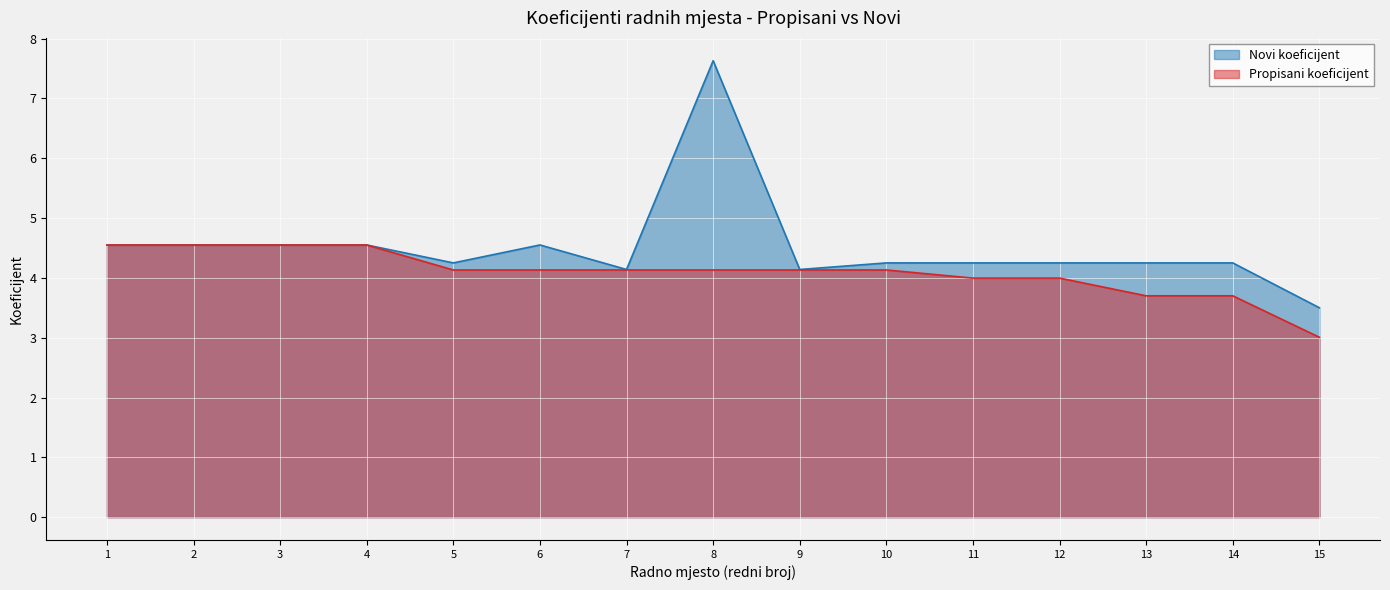

What is the sum of the Propisani koeficijent values at 1 and 12?

8.5